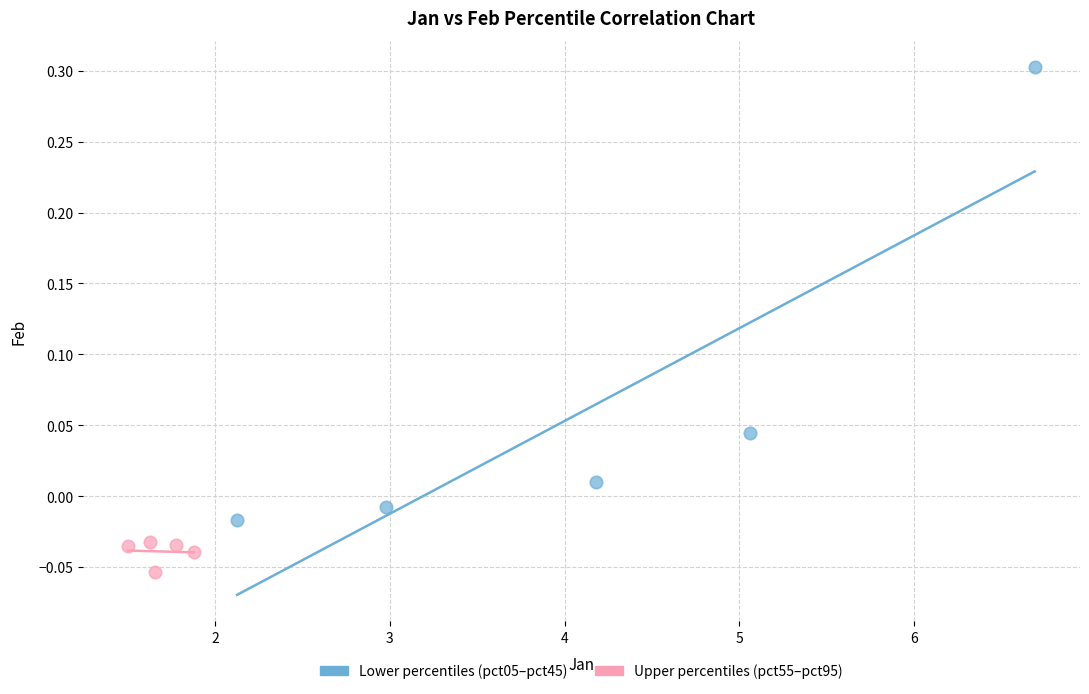

Which series contains the lowest Y value?

Upper percentiles (pct55–pct95)